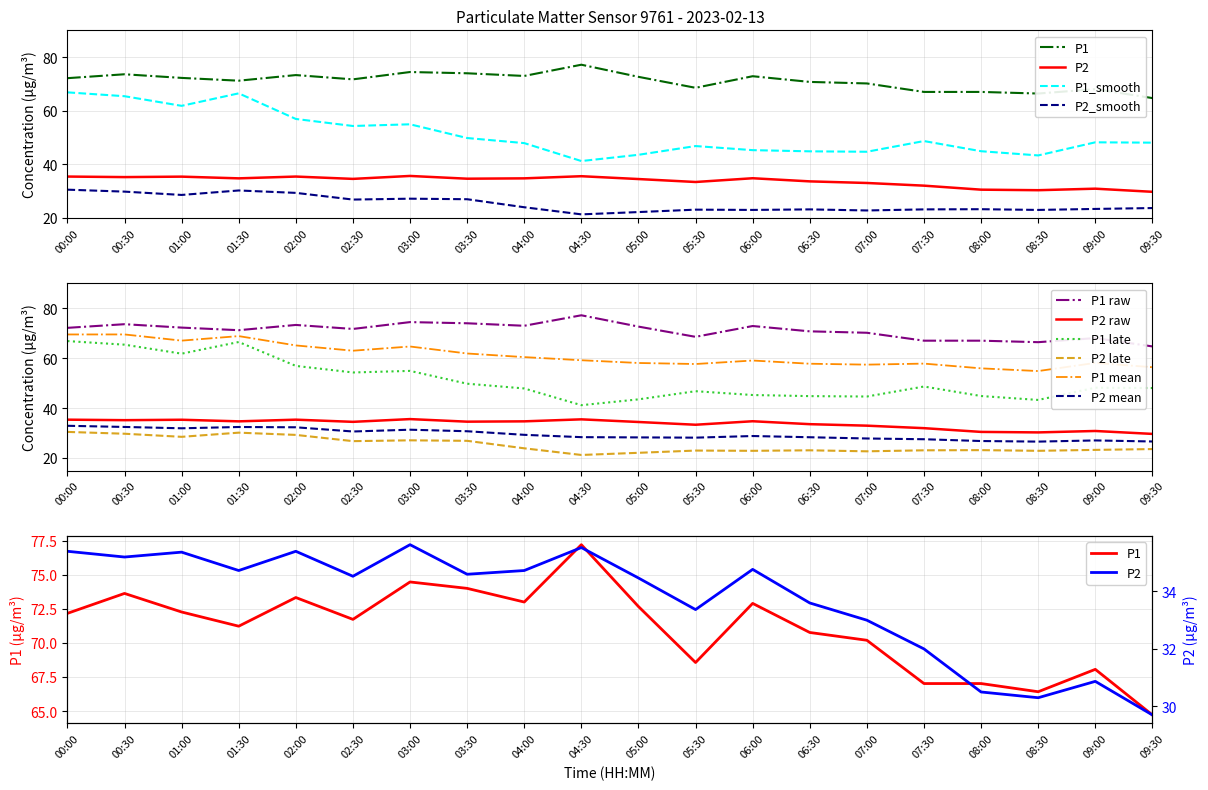

What is the sum of all P2_smooth values?

504.5